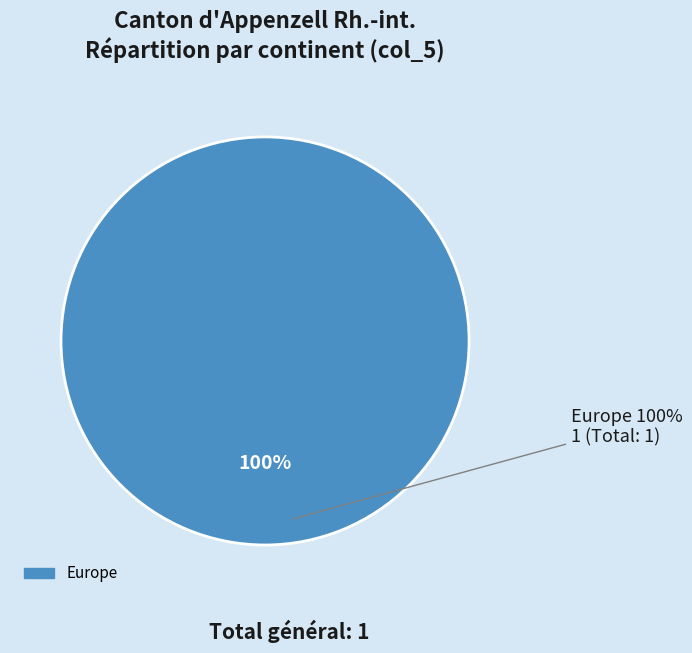

Is there a majority slice in this chart?

Yes